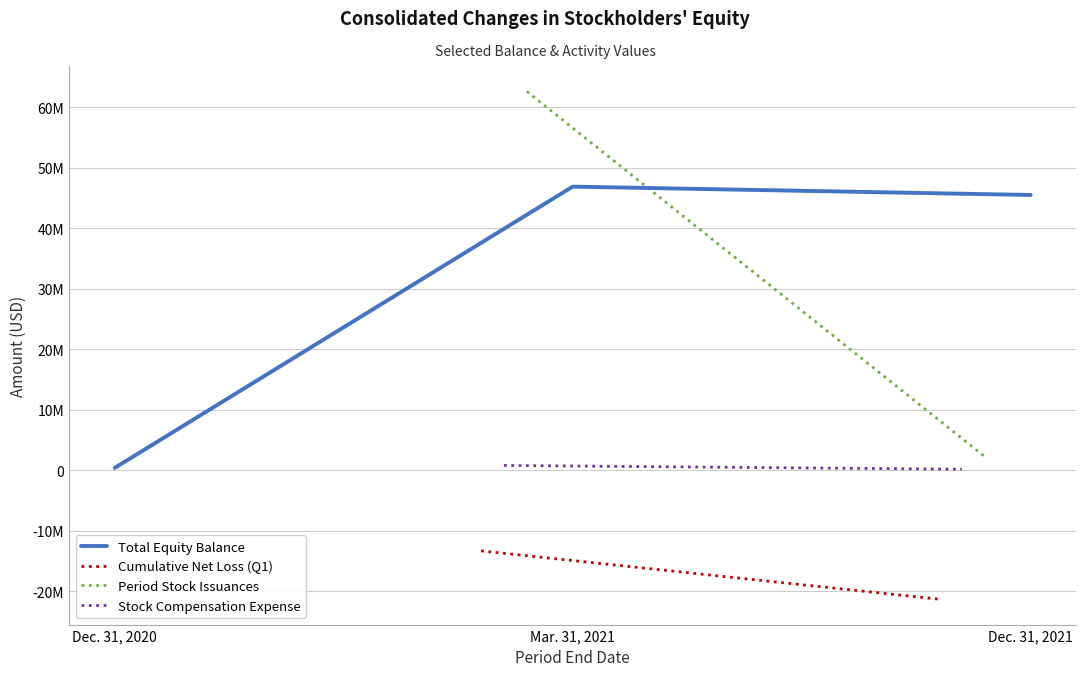

Between Dec. 31, 2020 and Mar. 31, 2021, which is larger?

Mar. 31, 2021